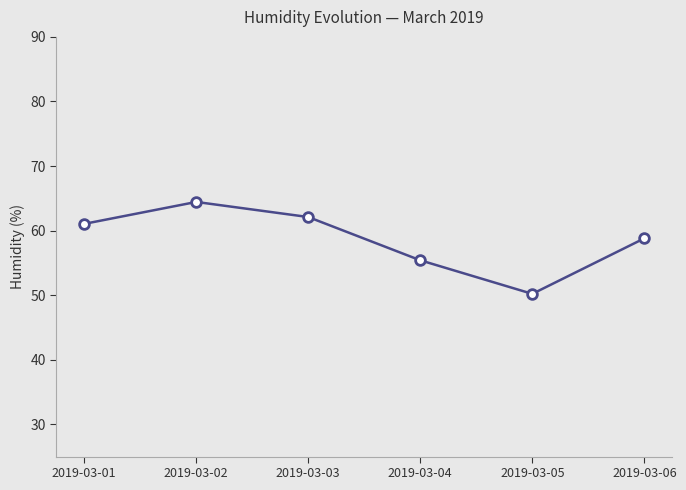

Does the chart display data point markers on the line(s)?

Yes